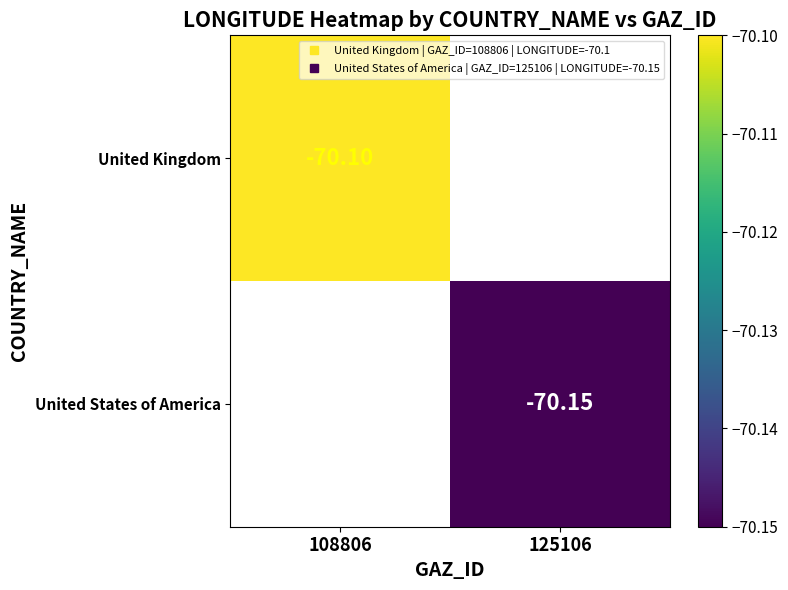

How many negative values does the United Kingdom series have?

1